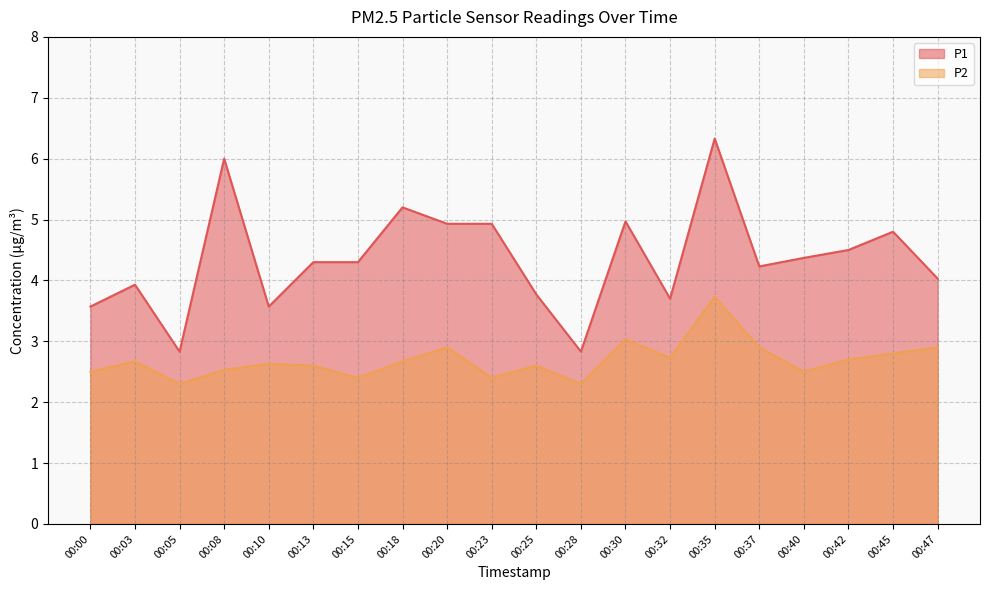

What is the minimum value shown in the chart?

2.3